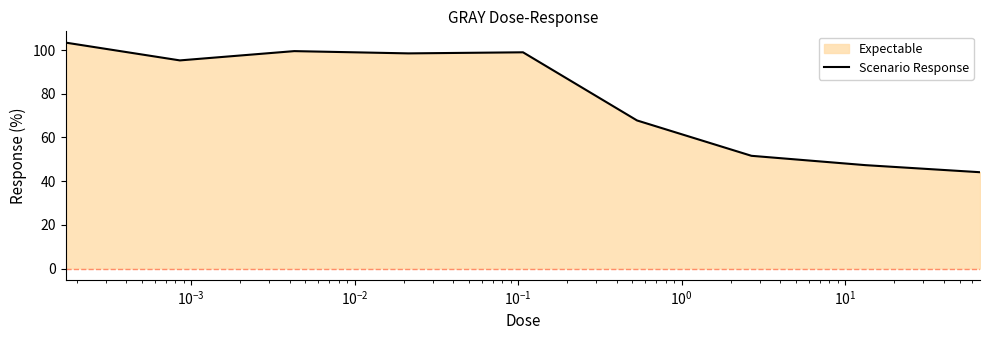

What is the smallest value displayed?

44.1